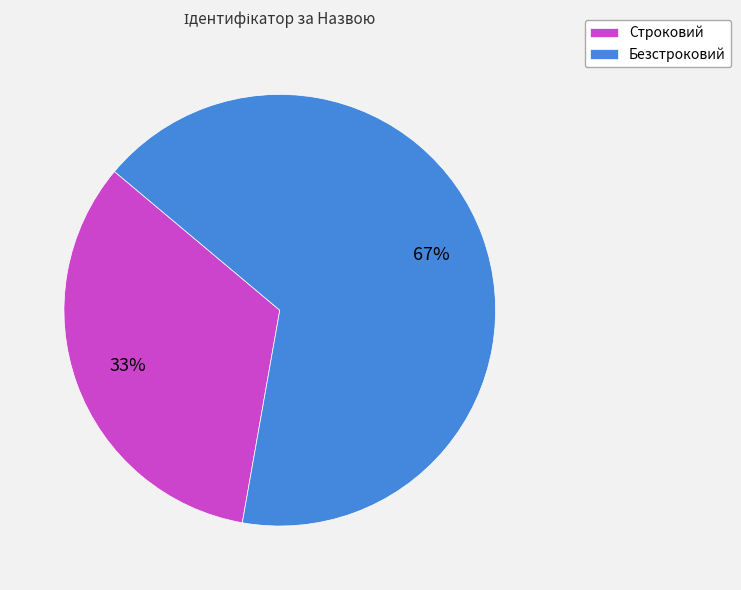

What is the ratio of the value at Безстроковий to the value at Строковий?

2.0